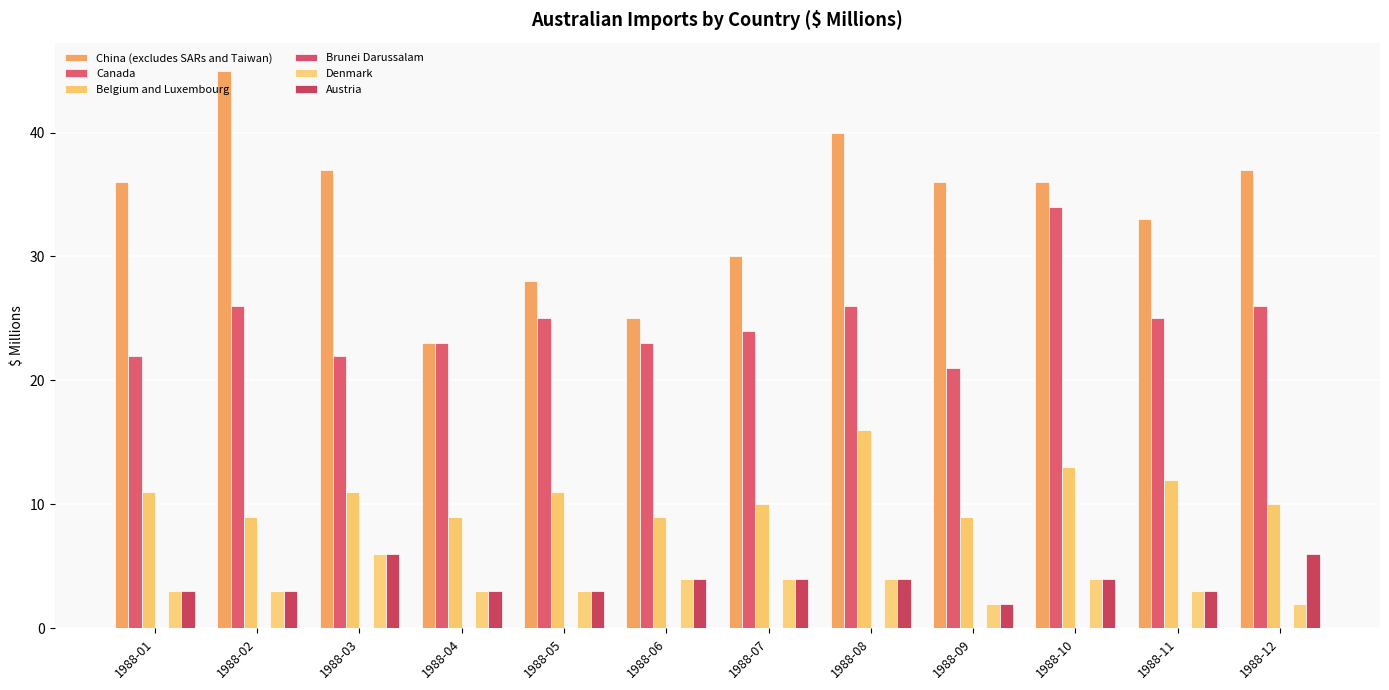

Are the bars grouped side by side (vs. stacked)?

Yes